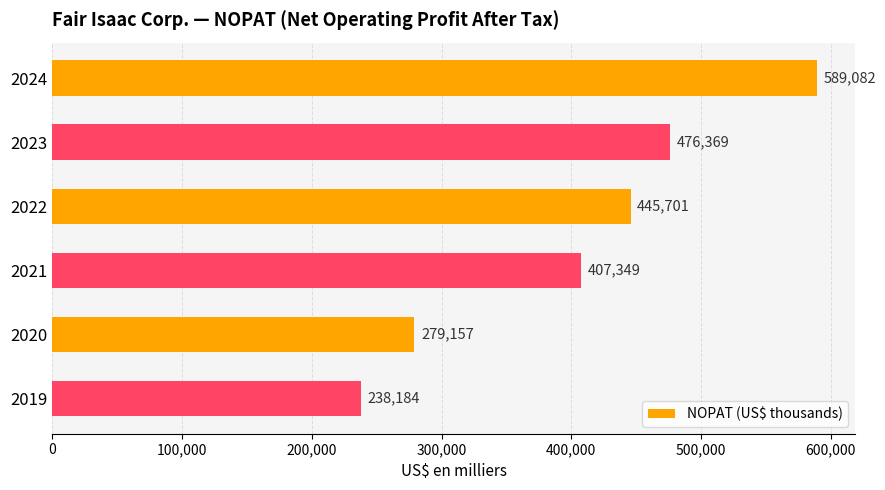

What is the average value?

405974